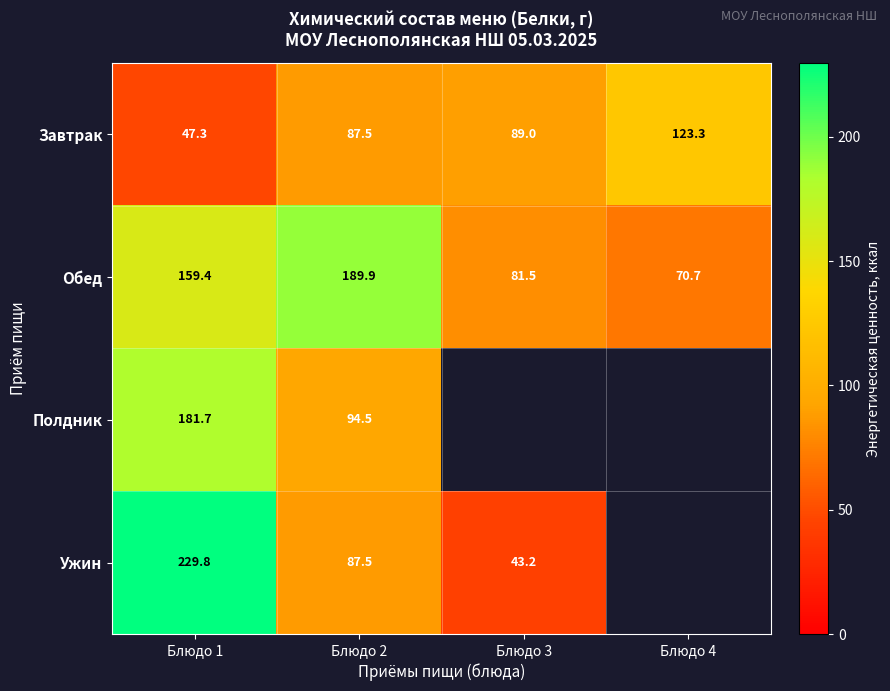

List the labels in order of Завтрак value, largest first.

Блюдо 4, Блюдо 3, Блюдо 2, Блюдо 1